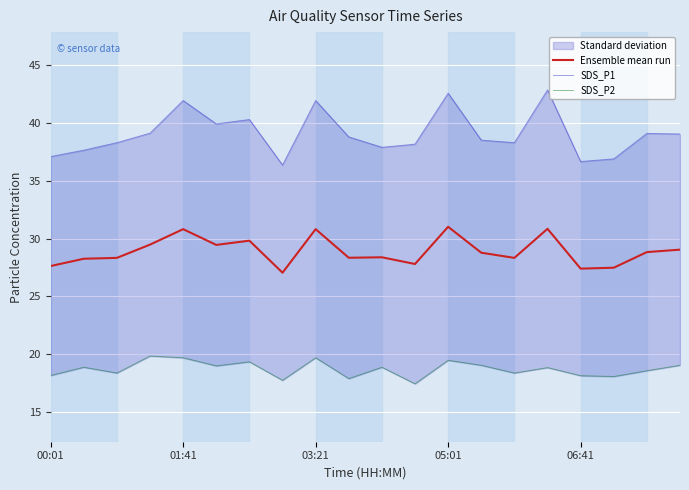

What is the lowest value of the Ensemble mean run series?

27.1